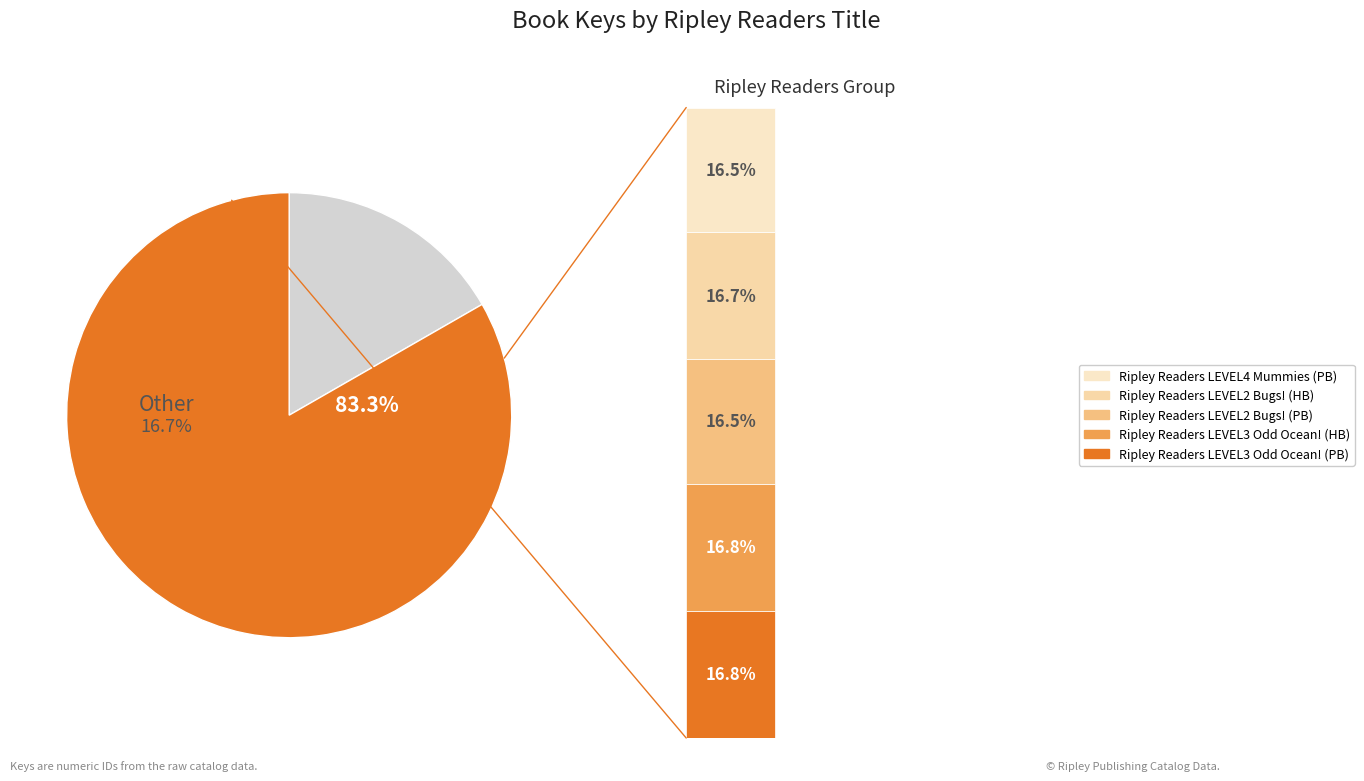

Rank the categories by value from highest to lowest.

1, 2, 6, 4, 3, 5